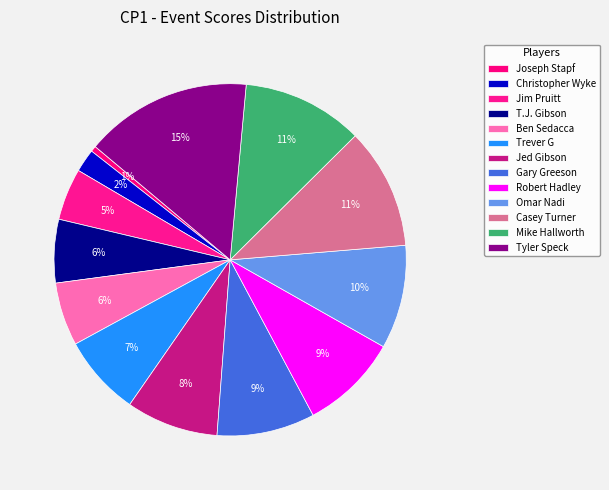

Which category has the biggest portion of the pie?

Tyler Speck